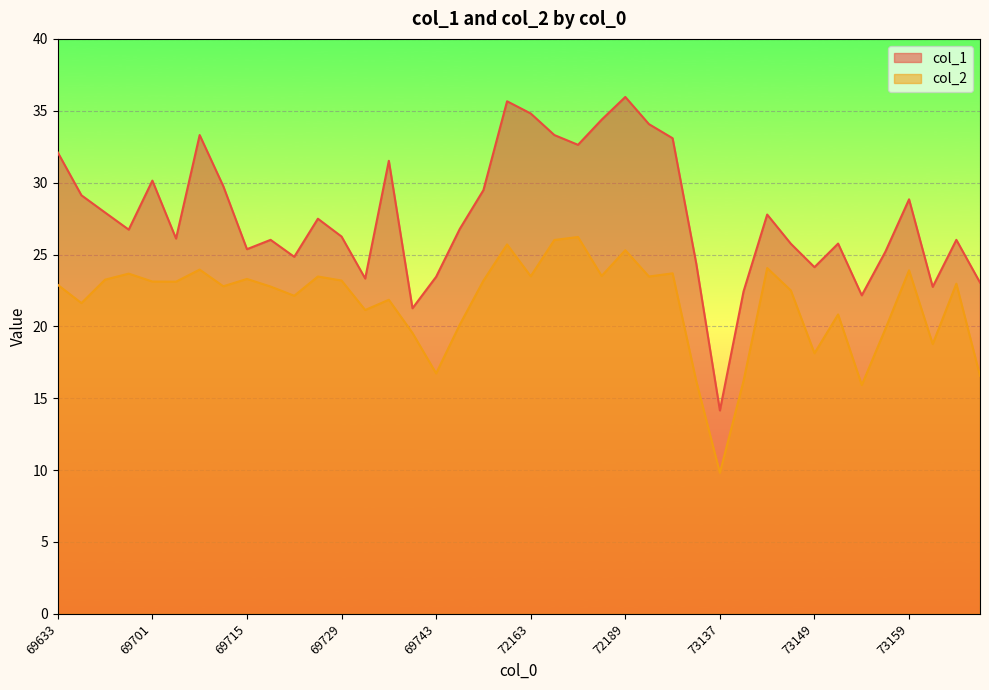

What is the spread (max minus min) of values at 73145?

3.7